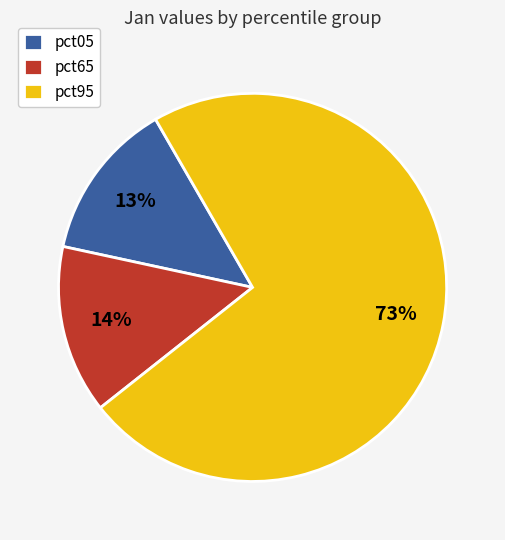

Which category has the biggest portion of the pie?

pct95